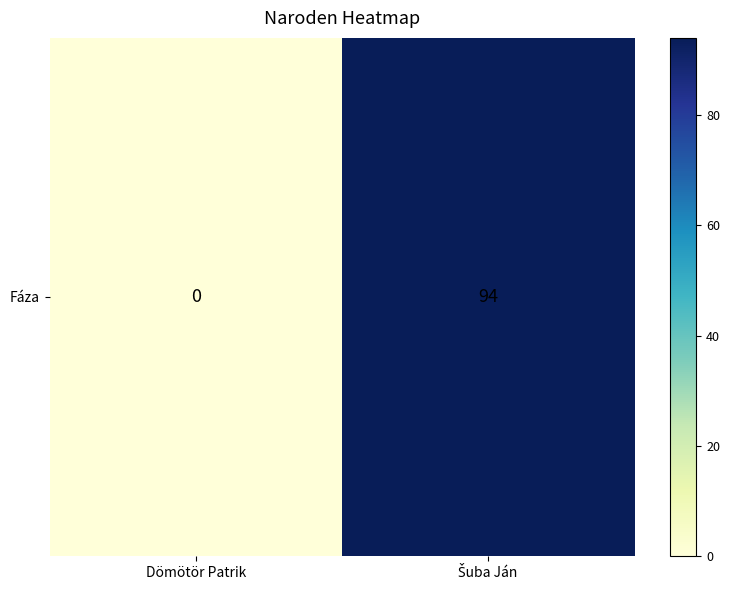

Count the number of data series in this chart.

1